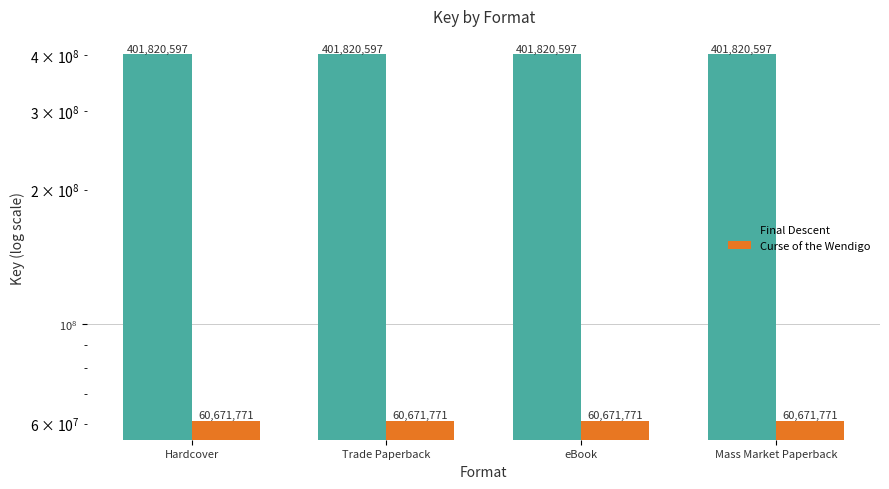

True or false: Curse of the Wendigo has a value of 36342863 at Mass Market Paperback.

False